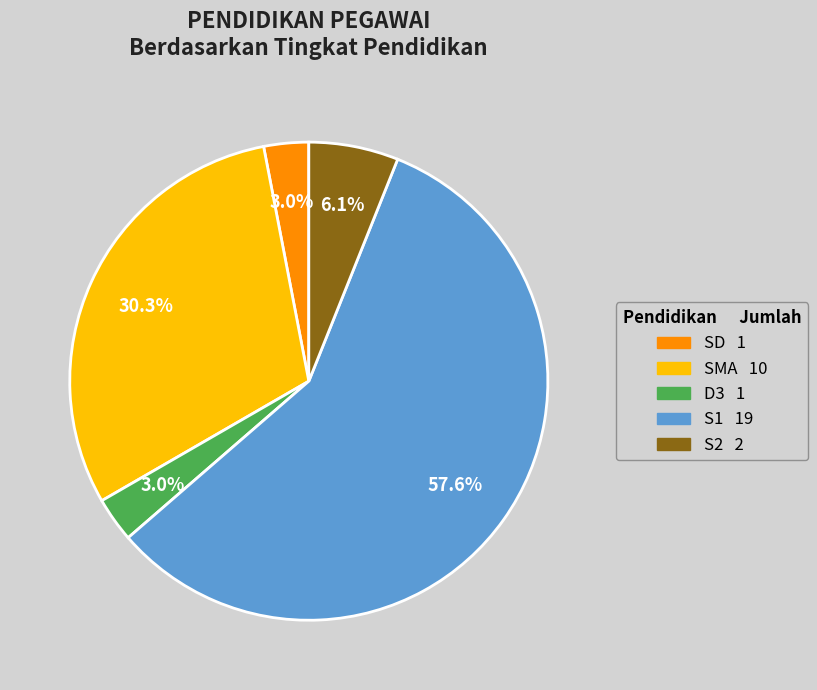

Is it true that D3 is 3% of the pie?

True